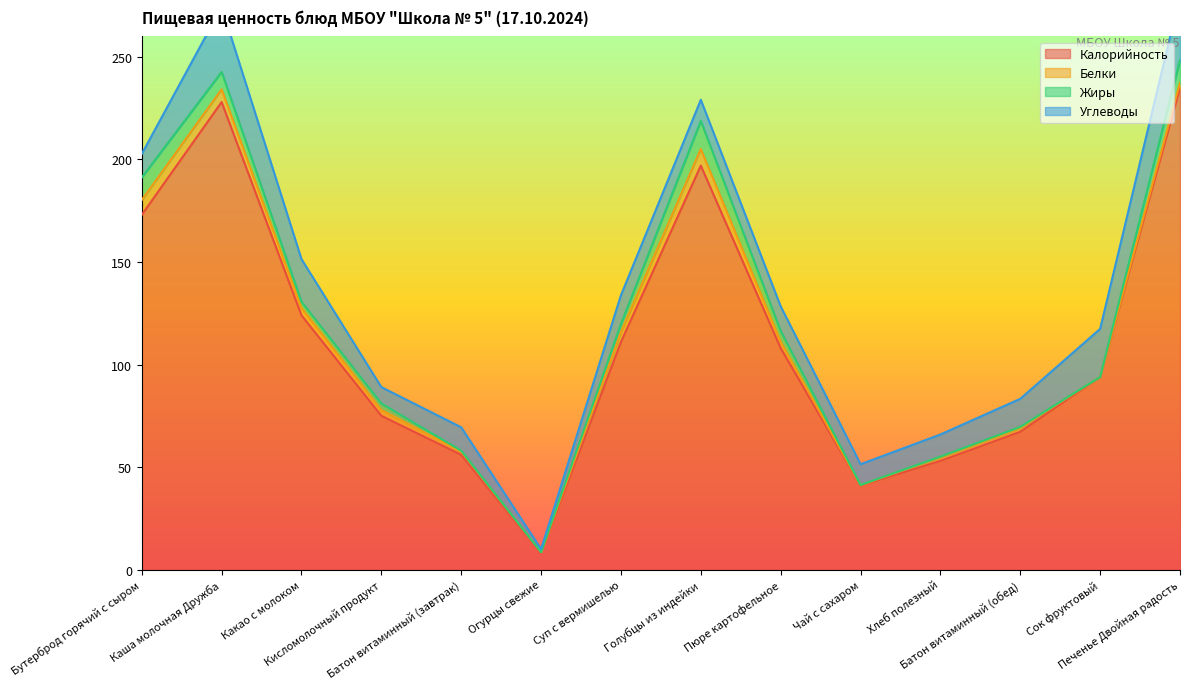

Reading left to right, list all the values displayed in this chart.

Калорийность: Бутерброд горячий с сыром=173.0	Каша молочная Дружба=228.0	Какао с молоком=124.0	Кисломолочный продукт=75.0	Батон витаминный (завтрак)=56.0	Огурцы свежие=8.0	Суп с вермишелью=111.0	Голубцы из индейки=197.0	Пюре картофельное=108.0	Чай с сахаром=41.0	Хлеб полезный=53.0	Батон витаминный (обед)=67.2	Сок фруктовый=94.0	Печенье Двойная радость=235.0
Белки: Бутерброд горячий с сыром=7.2	Каша молочная Дружба=6.2	Какао с молоком=3.6	Кисломолочный продукт=2.8	Батон витаминный (завтрак)=1.6	Огурцы свежие=0.5	Суп с вермишелью=4.8	Голубцы из индейки=8.1	Пюре картофельное=3.1	Чай с сахаром=0.2	Хлеб полезный=1.8	Батон витаминный (обед)=1.9	Сок фруктовый=0.0	Печенье Двойная радость=2.5
Жиры: Бутерброд горячий с сыром=11.0	Каша молочная Дружба=8.5	Какао с молоком=3.0	Кисломолочный продукт=3.2	Батон витаминный (завтрак)=0.4	Огурцы свежие=0.0	Суп с вермишелью=4.0	Голубцы из индейки=13.7	Пюре картофельное=5.2	Чай с сахаром=0.1	Хлеб полезный=0.3	Батон витаминный (обед)=0.5	Сок фруктовый=0.0	Печенье Двойная радость=11.0
Углеводы: Бутерброд горячий с сыром=11.5	Каша молочная Дружба=31.6	Какао с молоком=20.8	Кисломолочный продукт=8.0	Батон витаминный (завтрак)=11.4	Огурцы свежие=1.5	Суп с вермишелью=14.0	Голубцы из индейки=10.3	Пюре картофельное=12.1	Чай с сахаром=10.1	Хлеб полезный=10.8	Батон витаминный (обед)=13.7	Сок фруктовый=23.4	Печенье Двойная радость=31.5